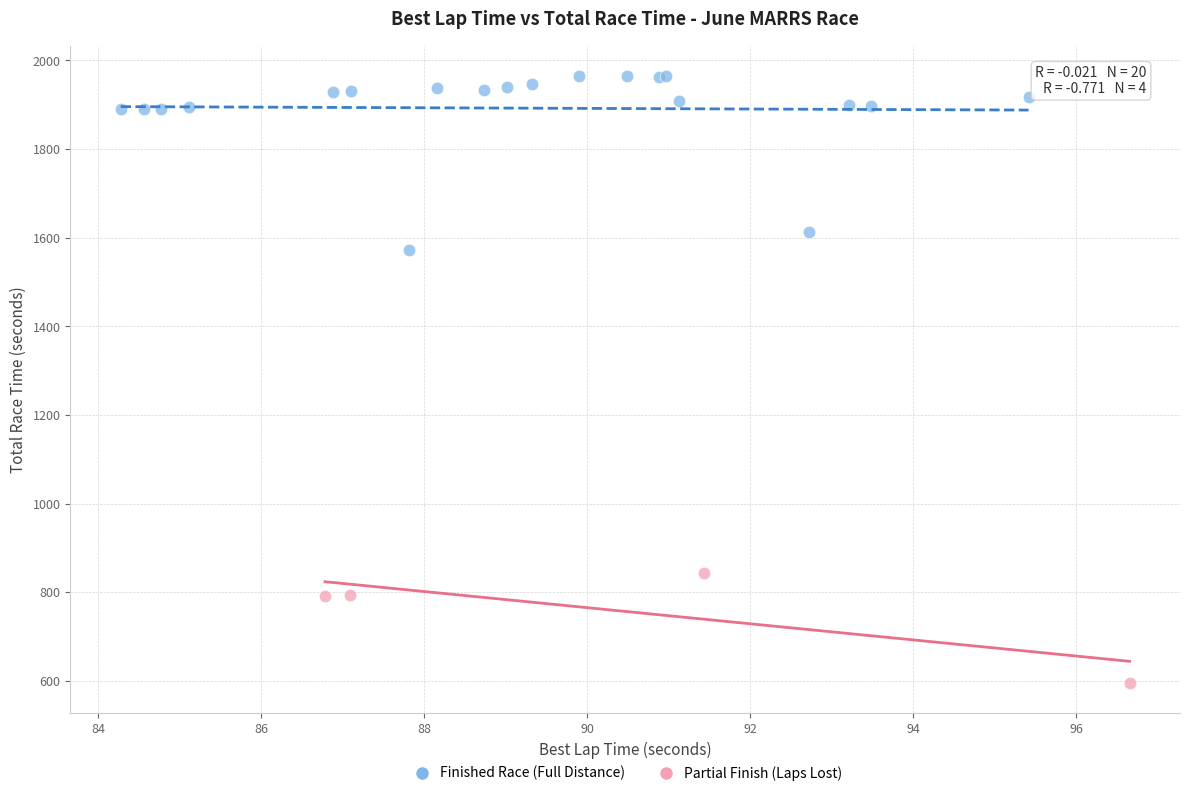

Which series has the widest spread of Y values?

Finished Race (Full Distance)